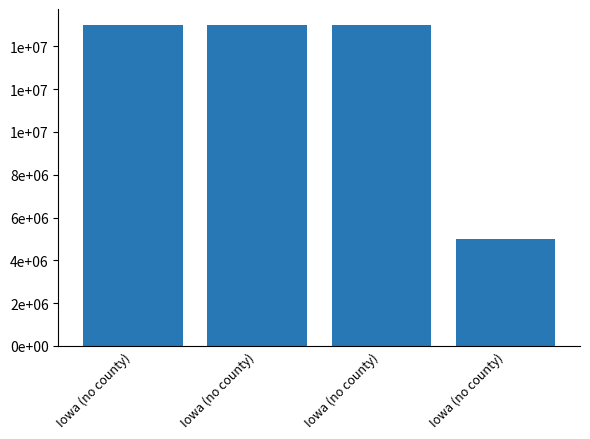

At which label is the value closest to 10000000?

Iowa (no county)